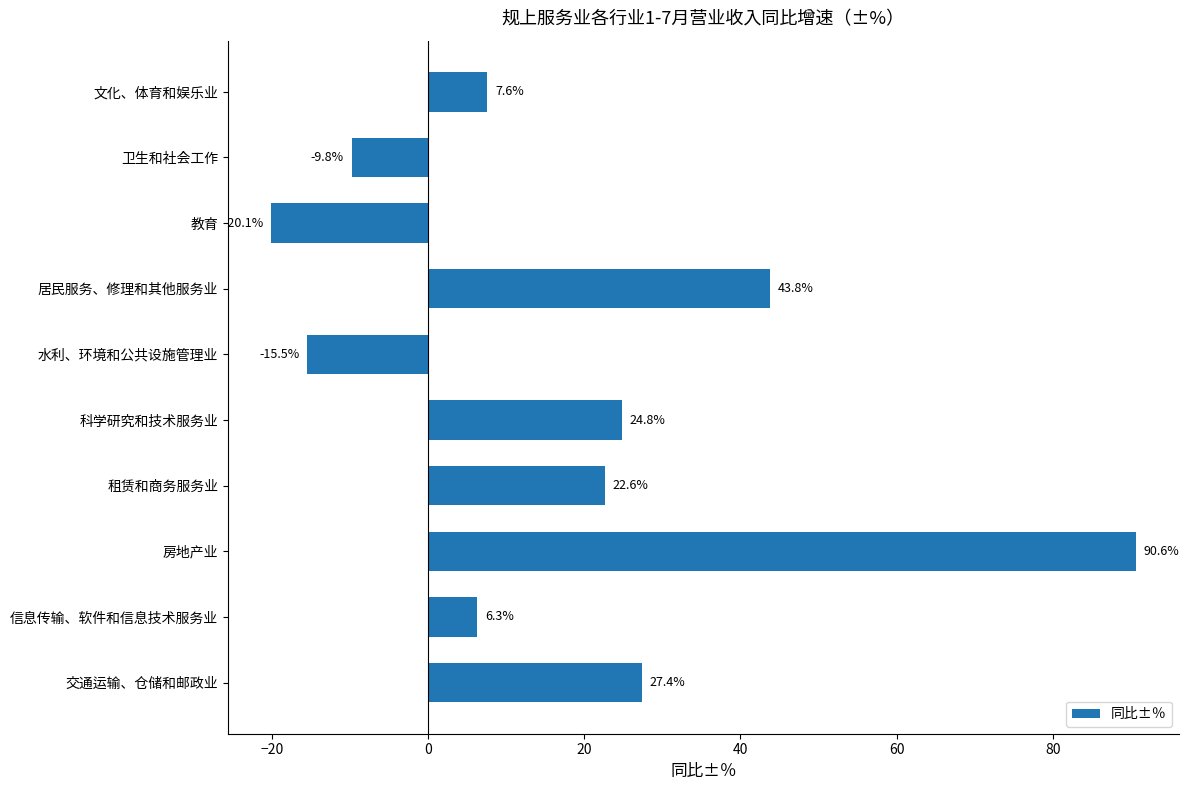

What is the ratio of the value at 租赁和商务服务业 to the value at 交通运输、仓储和邮政业?

0.8